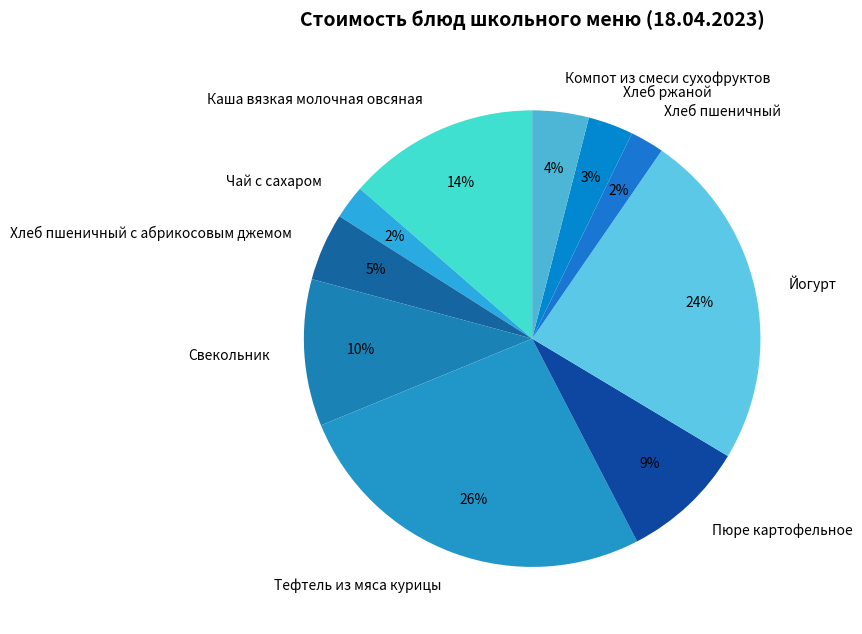

How many slices are in this pie chart?

10